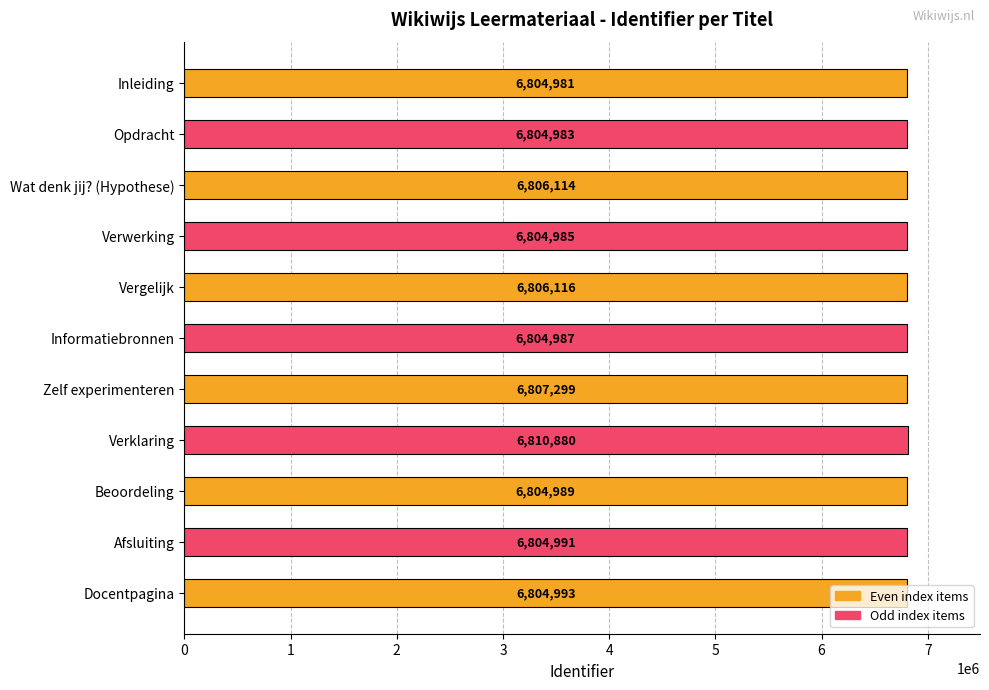

Is it true that the value at Vergelijk is 2015358?

False